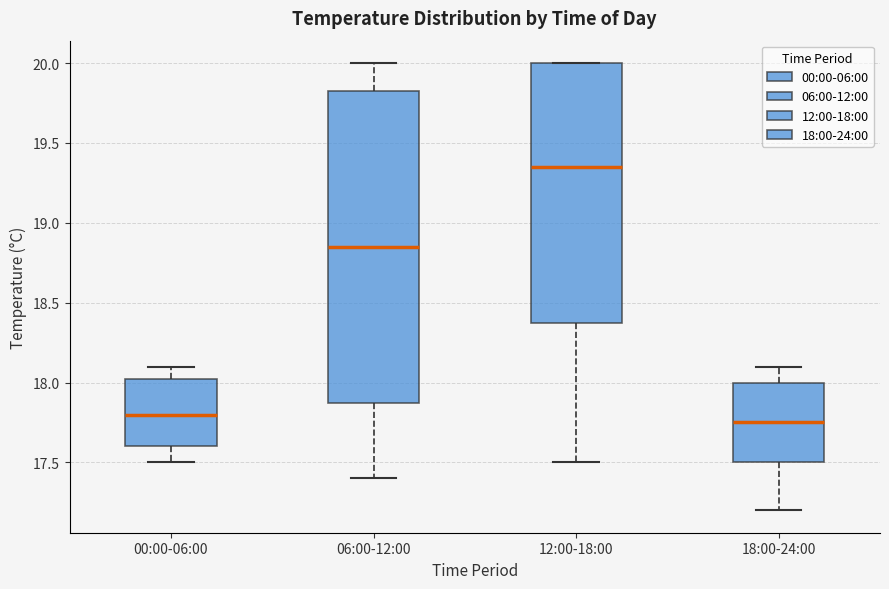

Which box has the lowest median line?

18:00-24:00